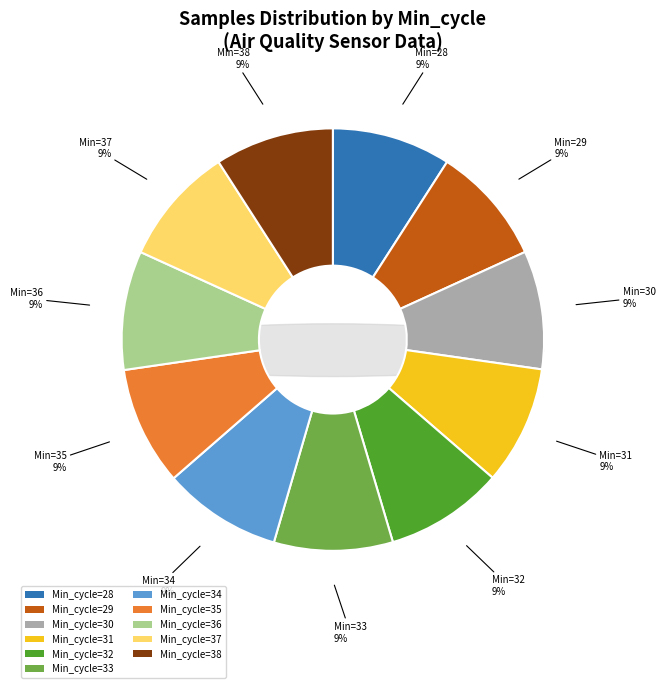

Is the sum of 32 and 38 greater than half?

No